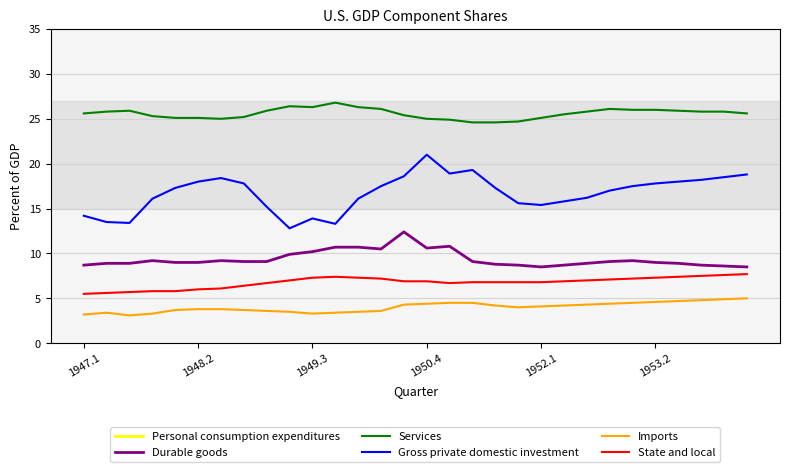

The Durable goods series shows 9.2 at 6. True or false?

True